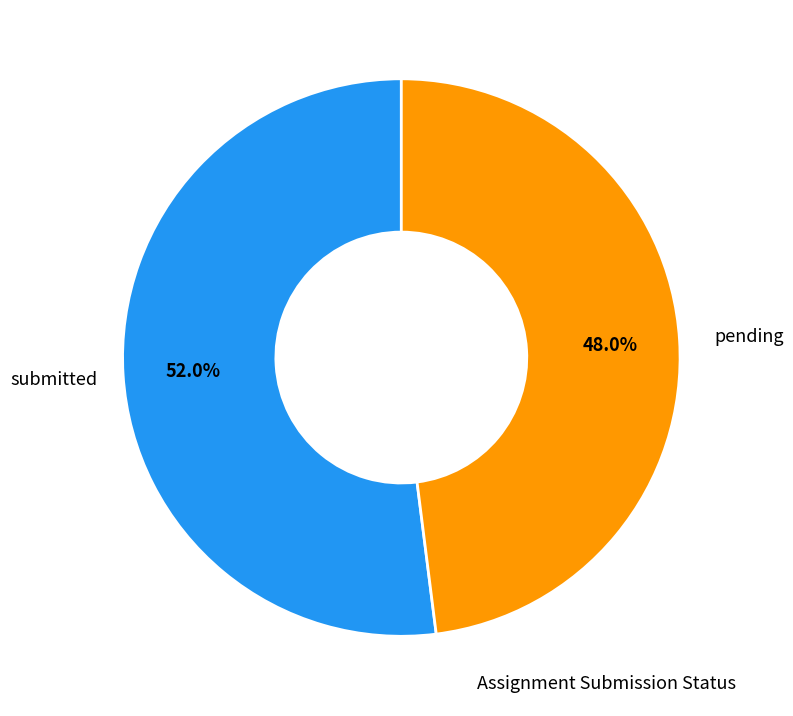

Is it true that submitted is 66% of the pie?

False